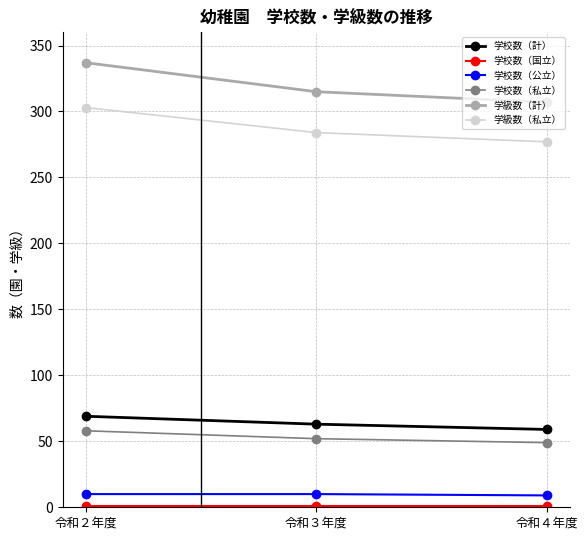

What is the sum of all 学級数（計） values?

959